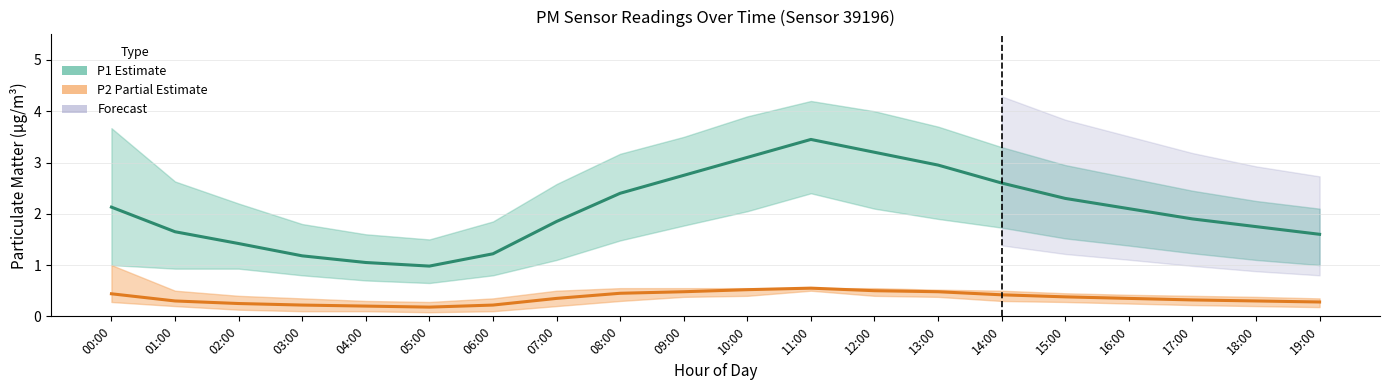

Which label corresponds to the largest value in the chart?

11:00